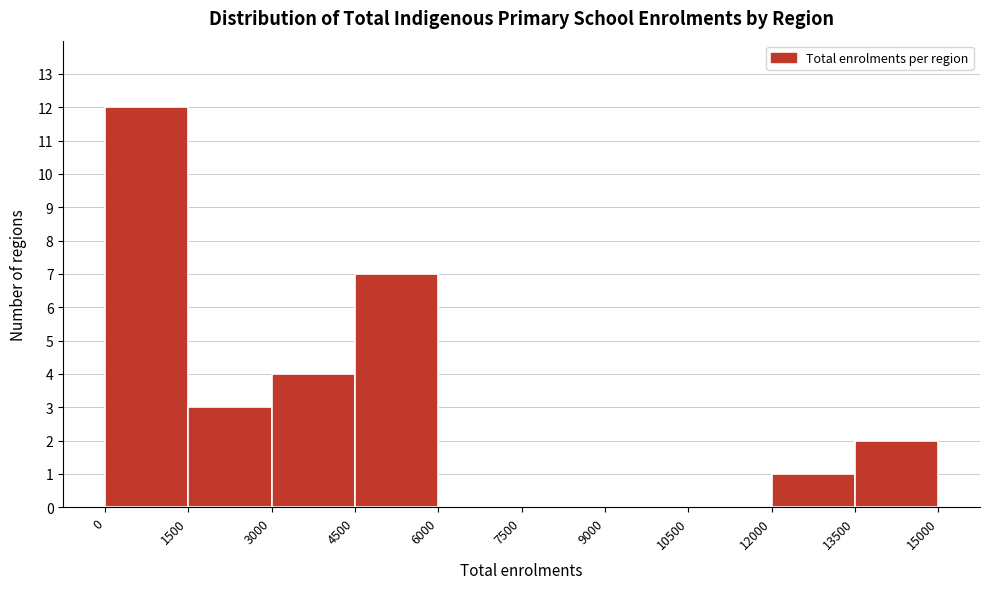

What is the height of the bar covering 13500 to 15000 on the x-axis? The values are not printed on the chart, so give them approximately, as read against the axis.

2